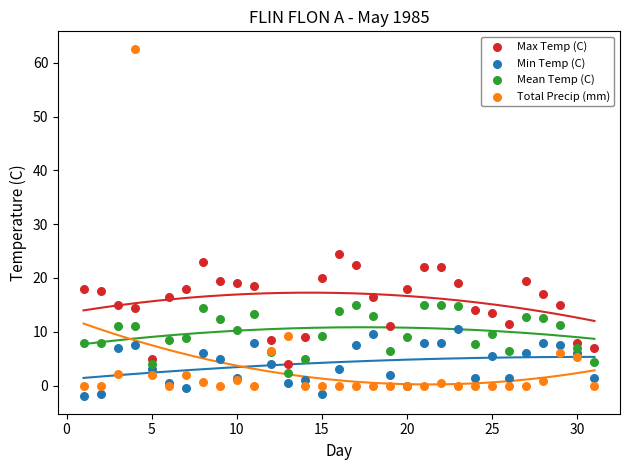

Across all series, what Y value is closest to 30?

24.5